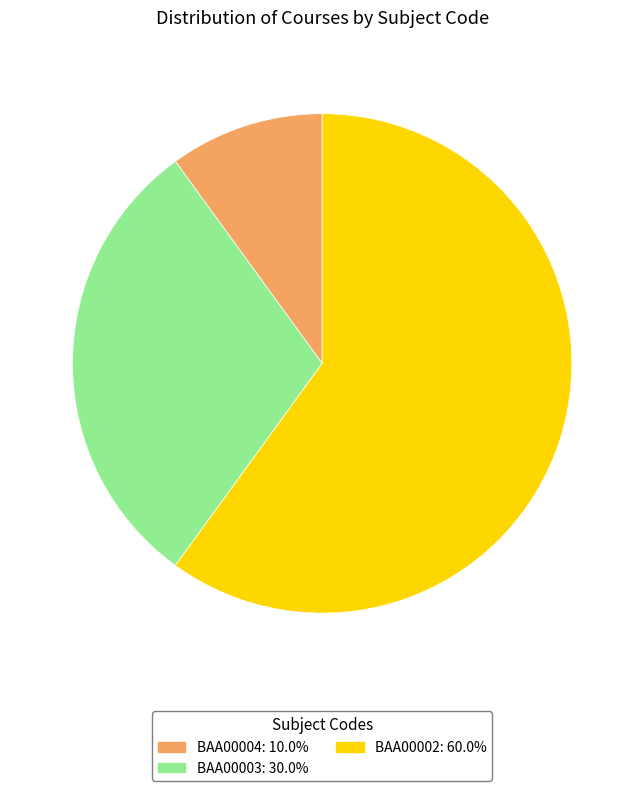

How many slices are in this pie chart?

3